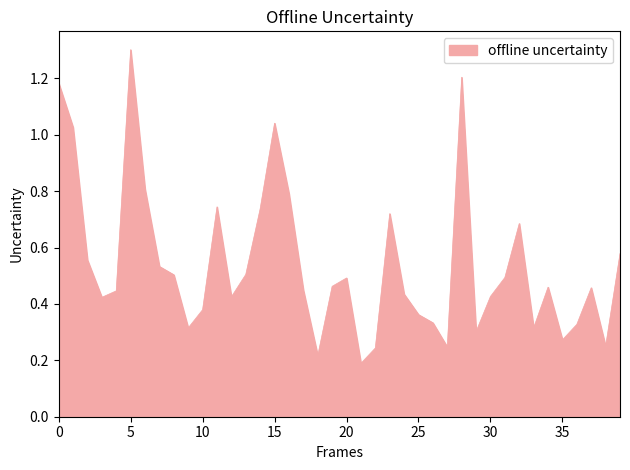

What is the greatest value displayed?

1.3